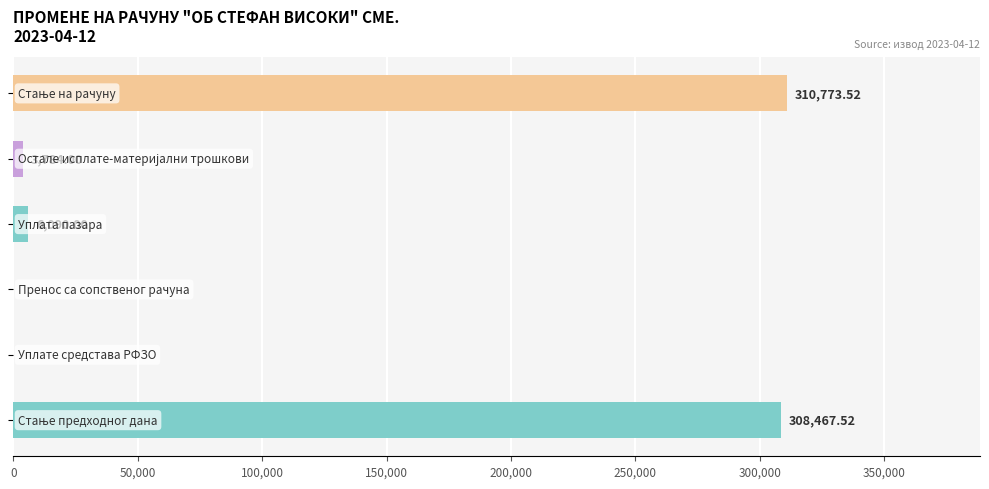

What is the sum of all values?

629115.0